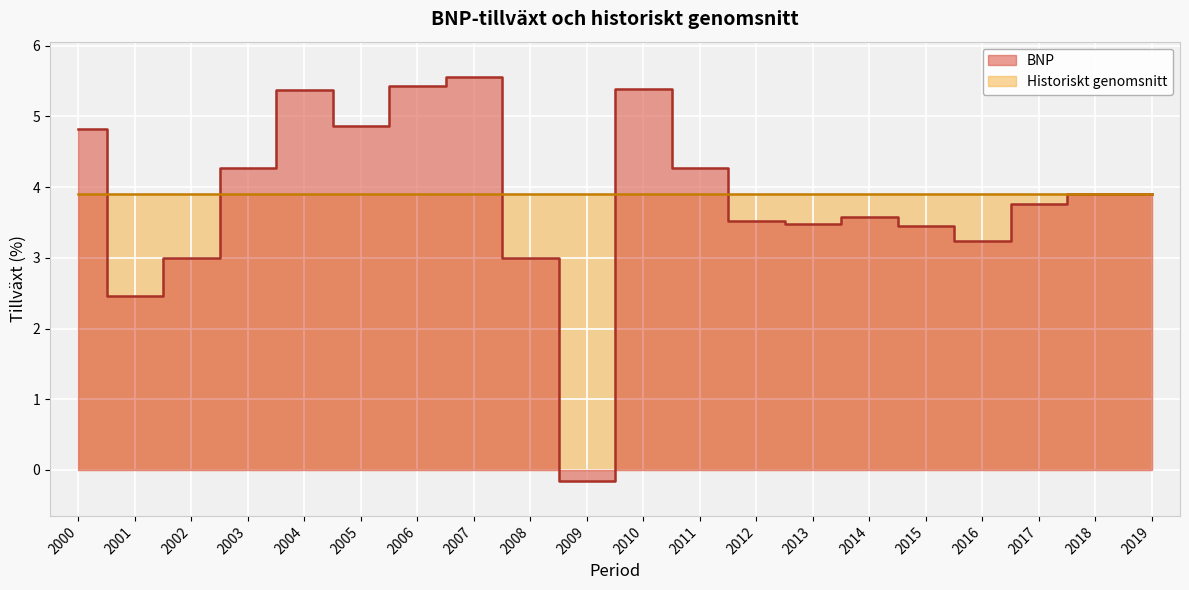

The value at 2019 is 3.9. True or false?

True